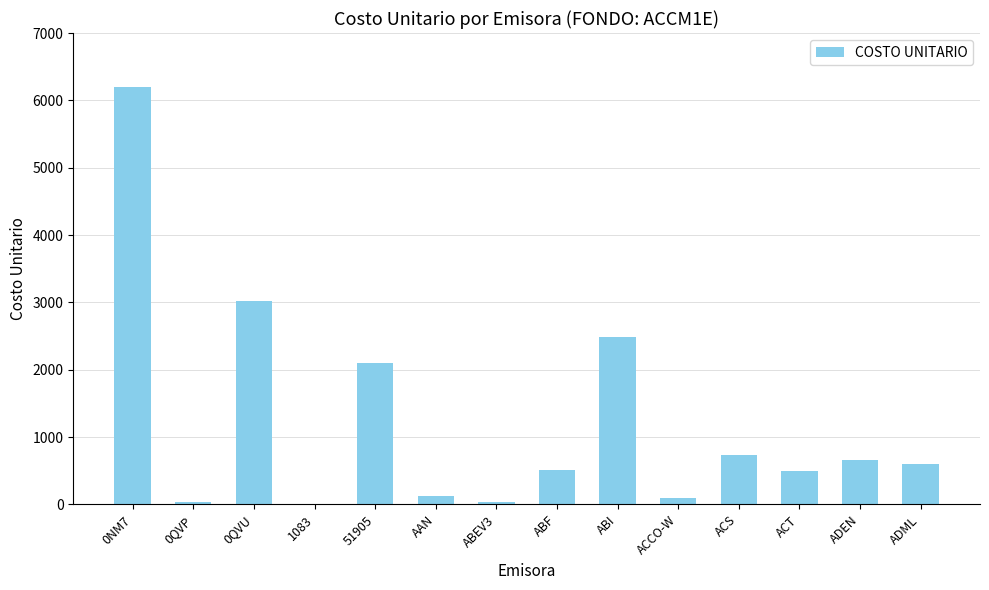

Approximately how many times larger is the value at ADEN compared to 51905?

0.3